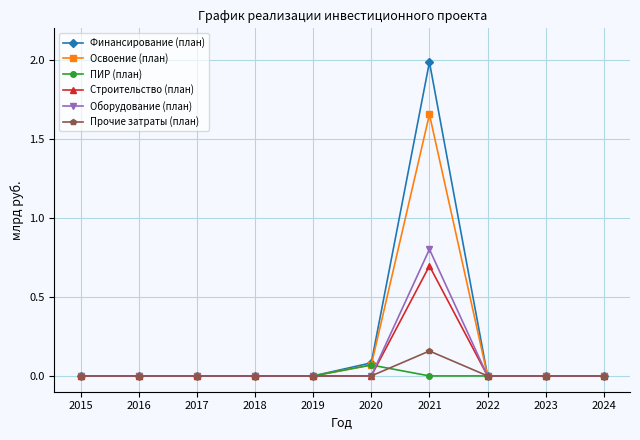

Does the chart display data point markers on the line(s)?

Yes